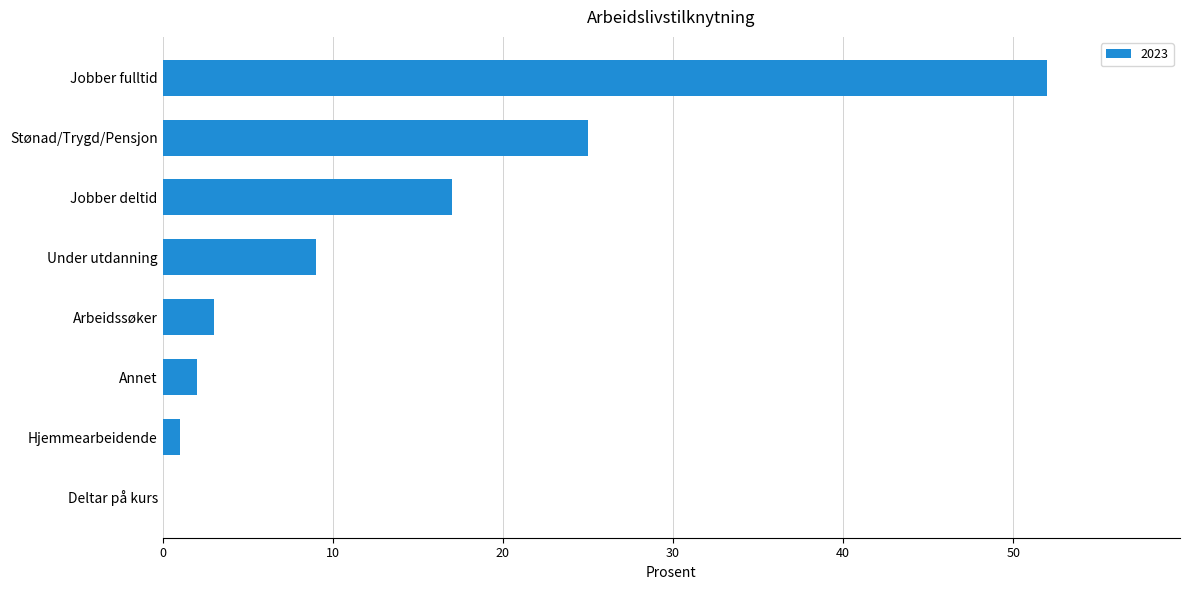

Reading top to bottom, extract all data points from this chart.

Jobber fulltid=52	Stønad/Trygd/Pensjon=25	Jobber deltid=17	Under utdanning=9	Arbeidssøker=3	Annet=2	Hjemmearbeidende=1	Deltar på kurs=0